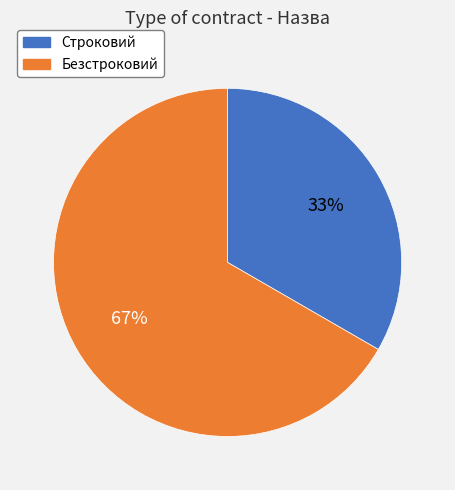

The Строковий slice represents 33% of the pie. True or false?

True